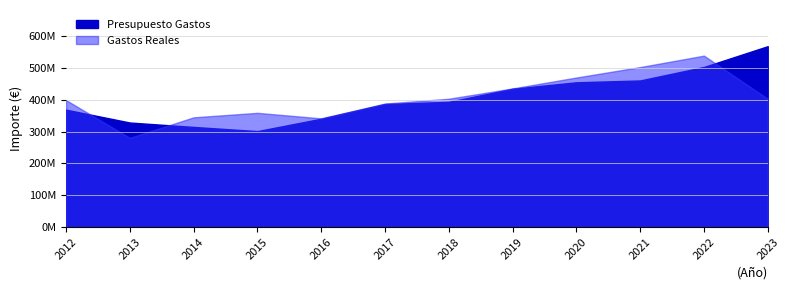

Does the chart have visible grid lines?

Yes